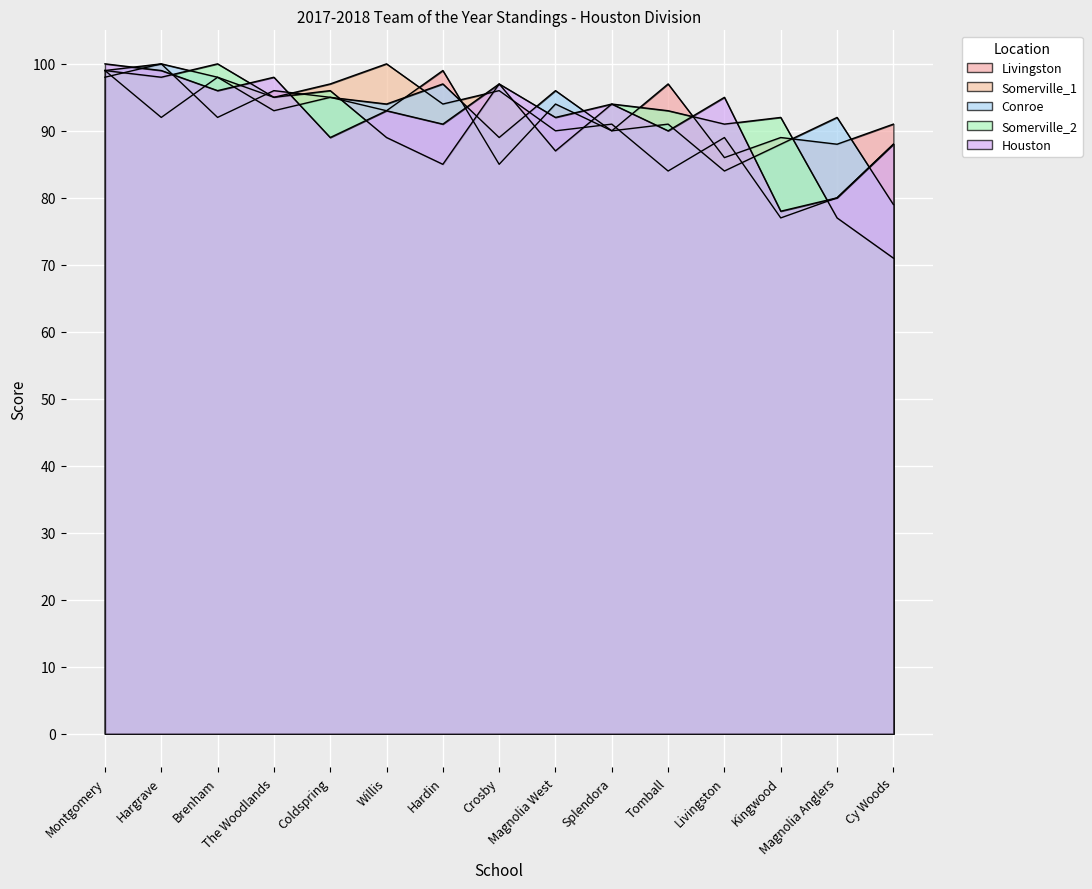

What is the total value across all series at Kingwood?

424